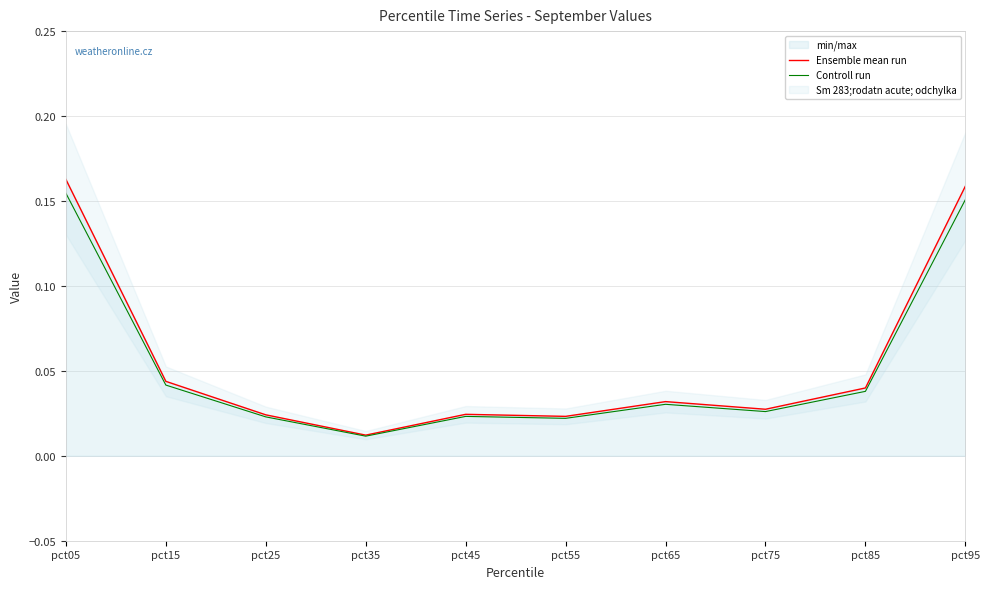

Between pct25 and pct65, which series saw the biggest shift?

Ensemble mean run